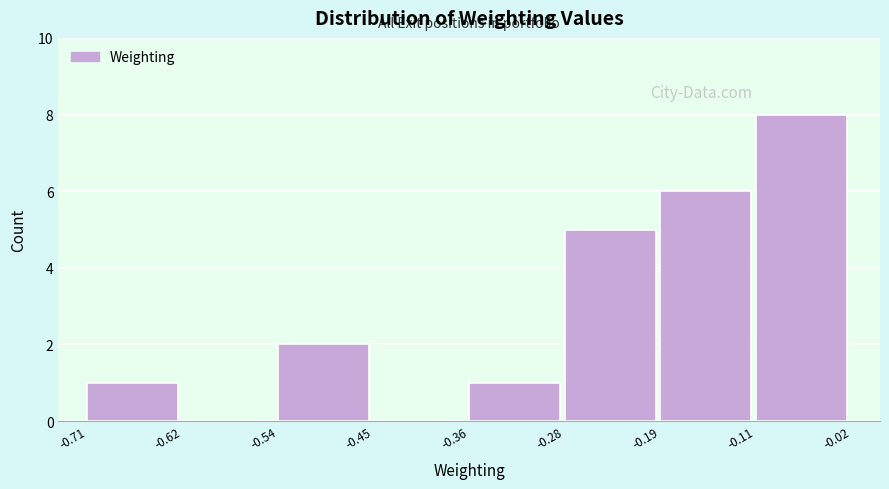

Reading left to right, transcribe this chart: for each bar, give the range it covers on the x-axis and its height. The values are not printed on the chart, so give them approximately, as read against the axis.

-0.71 to -0.62: 1
-0.62 to -0.54: 0
-0.54 to -0.45: 2
-0.45 to -0.36: 0
-0.36 to -0.28: 1
-0.28 to -0.19: 5
-0.19 to -0.11: 6
-0.11 to -0.02: 8